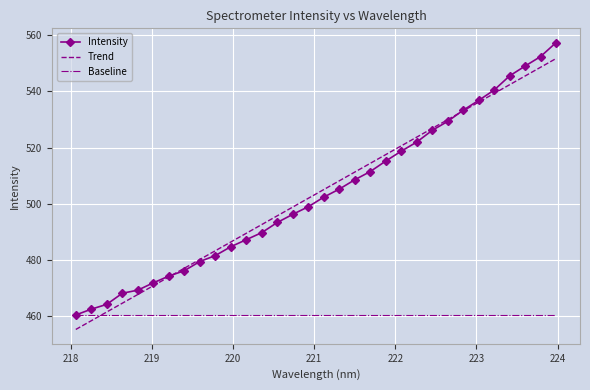

What is the highest value of the Trend series?

551.7